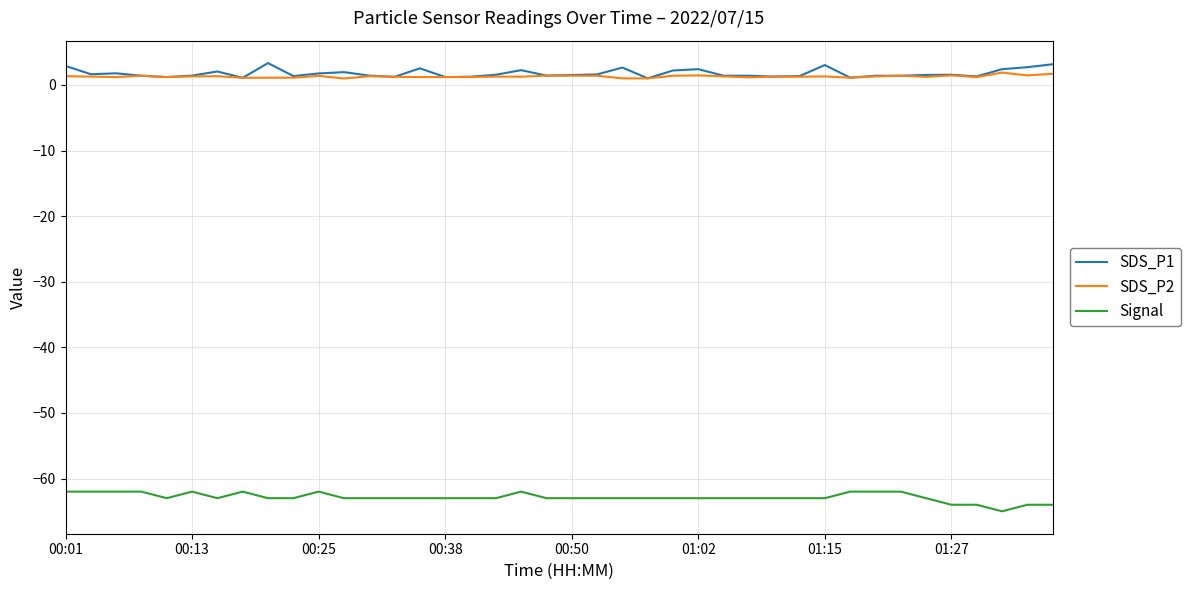

True or false: Signal and SDS_P1 intersect in this chart.

False